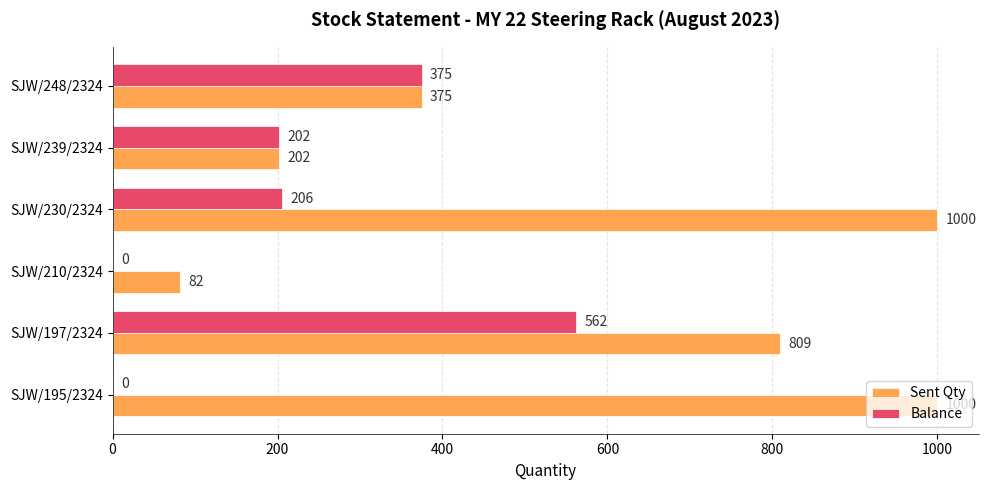

What is the greatest value displayed?

1000